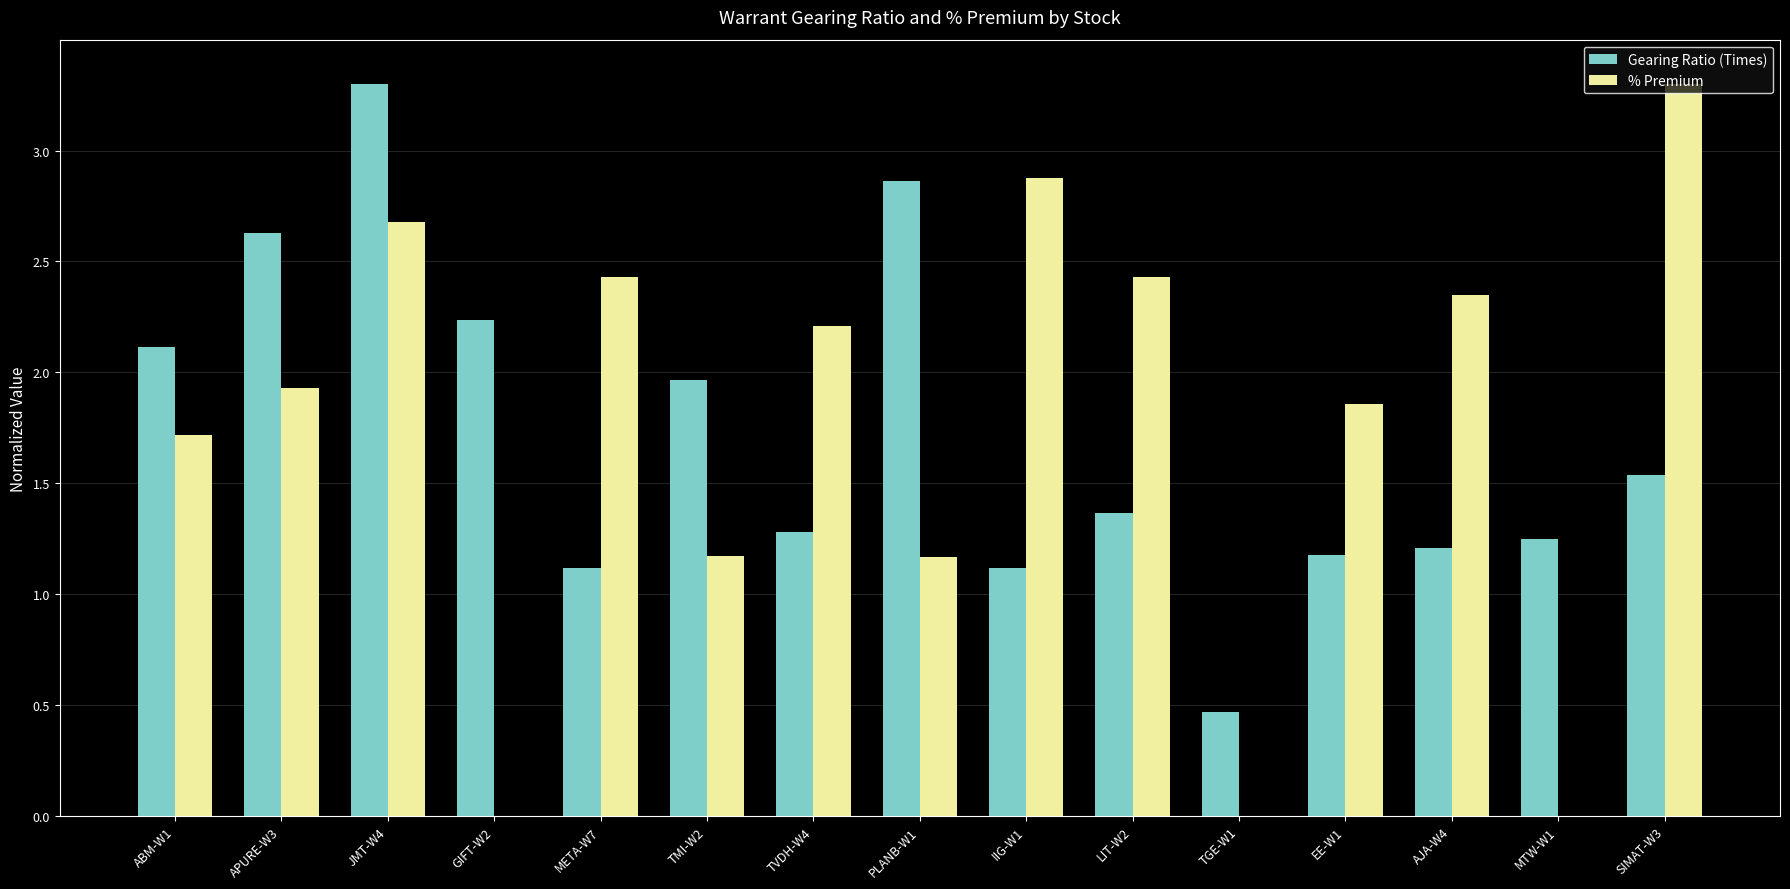

The value of % Premium at META-W7 is 1.2. True or false?

False